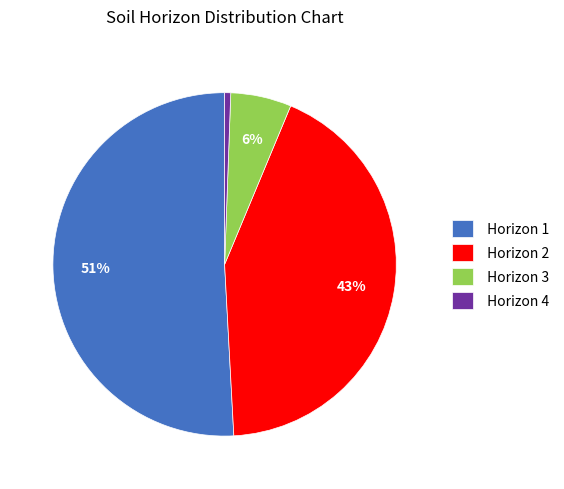

Between Horizon 2 and Horizon 4, which is larger?

Horizon 2